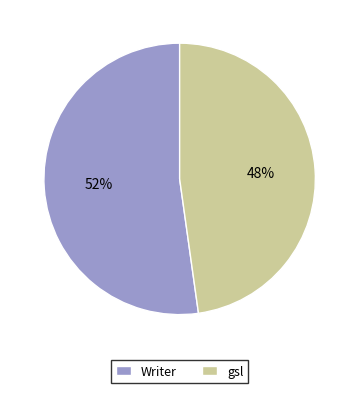

Rank the categories by value from lowest to highest.

gsl, Writer